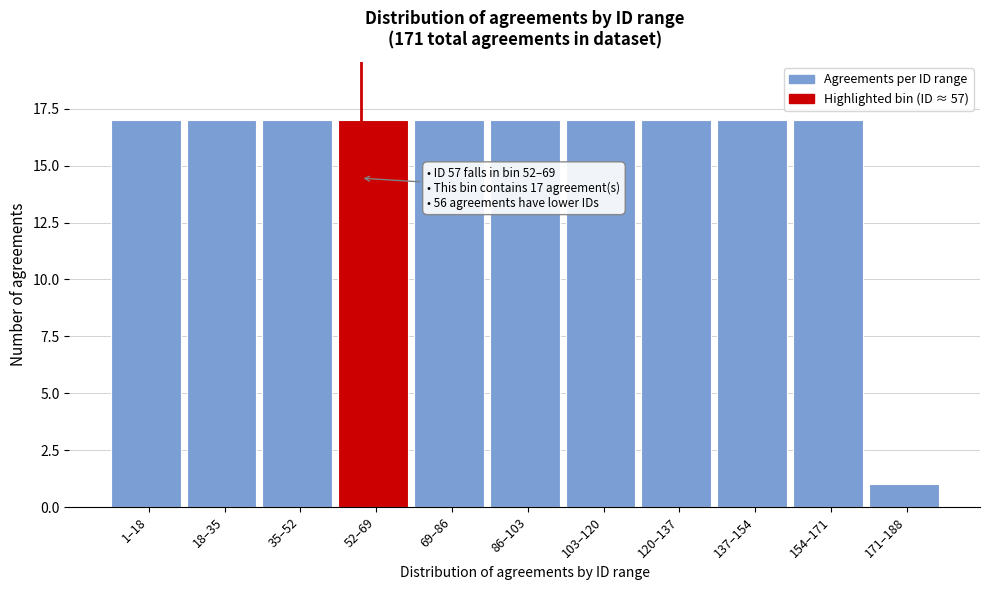

Reading right to left, transcribe all the data shown in this chart.

171–188=1	154–171=17	137–154=17	120–137=17	103–120=17	86–103=17	69–86=17	52–69=17	35–52=17	18–35=17	1–18=17